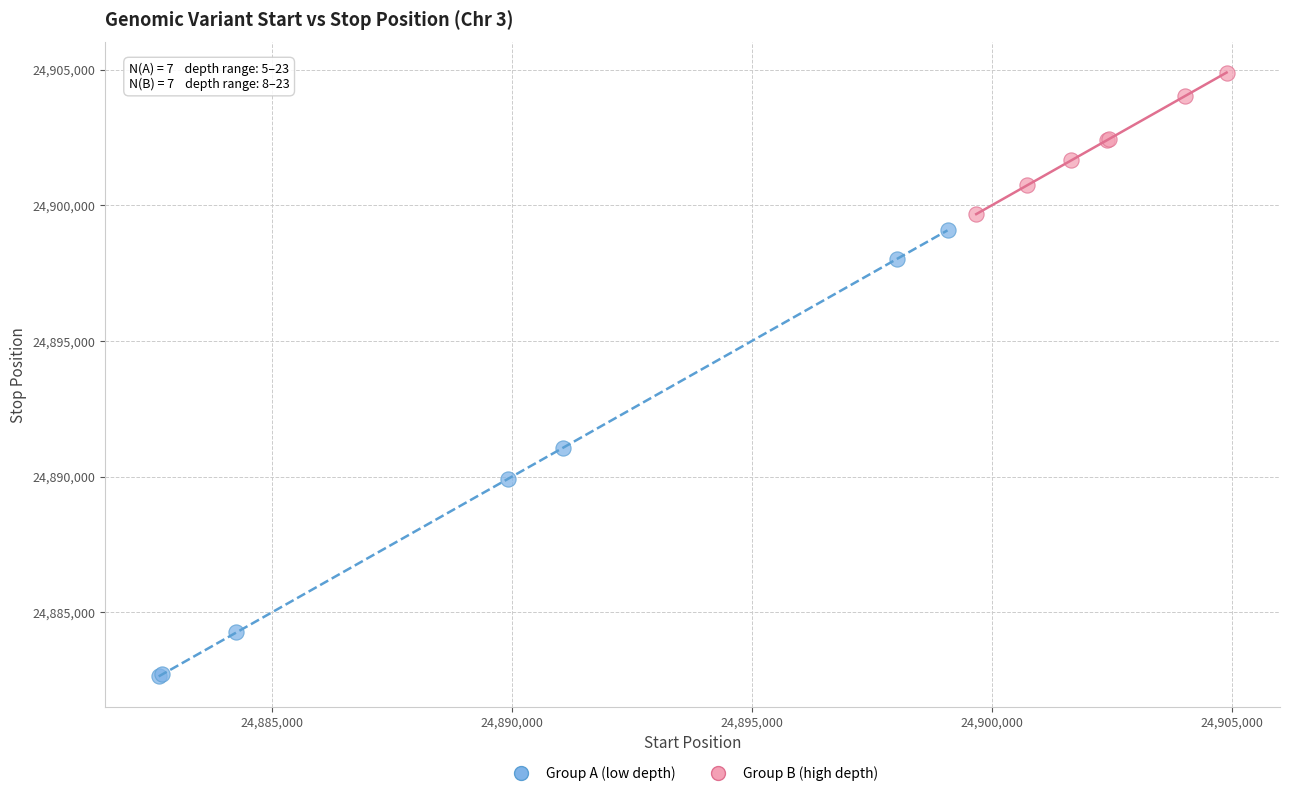

Which series contains the highest Y value?

Group B (high depth)